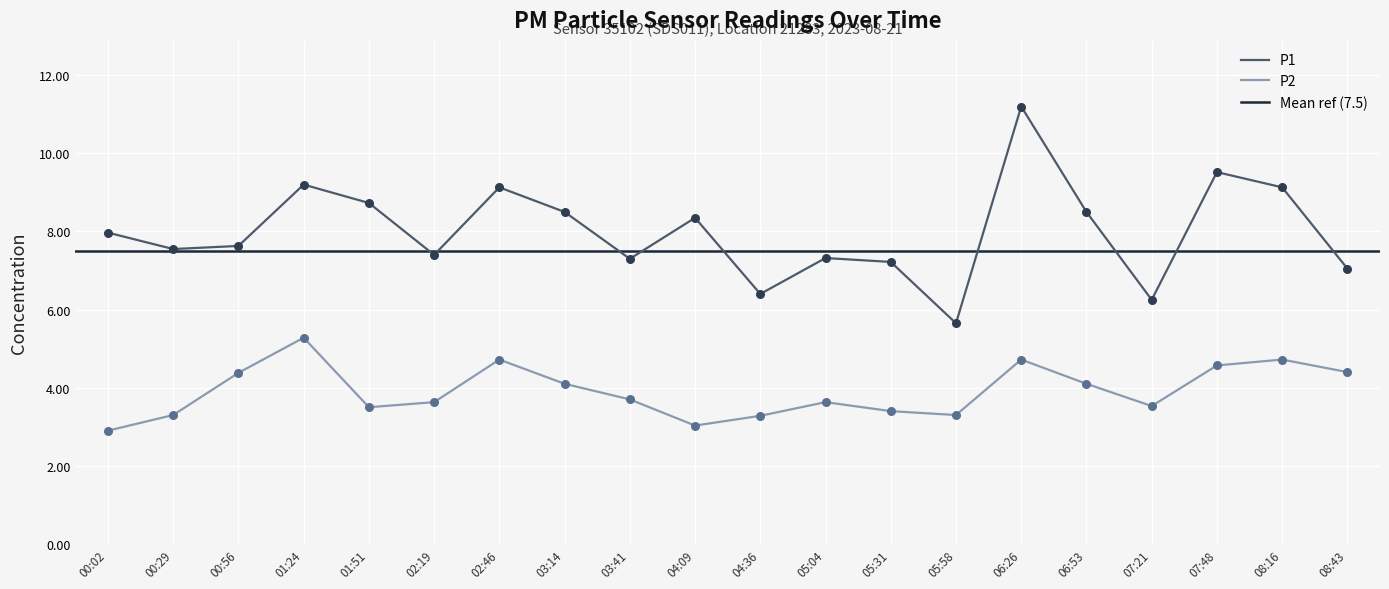

At which category is the sum across all series the highest?

06:26